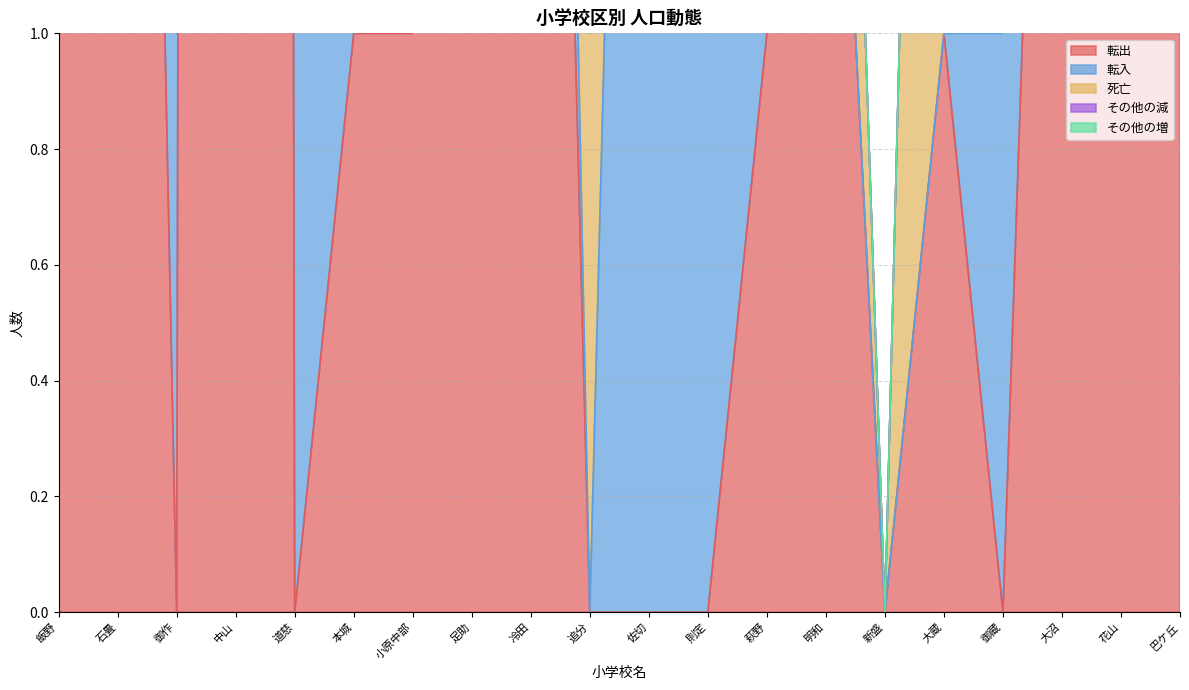

The その他の増 series shows 0 at 飯野. True or false?

True